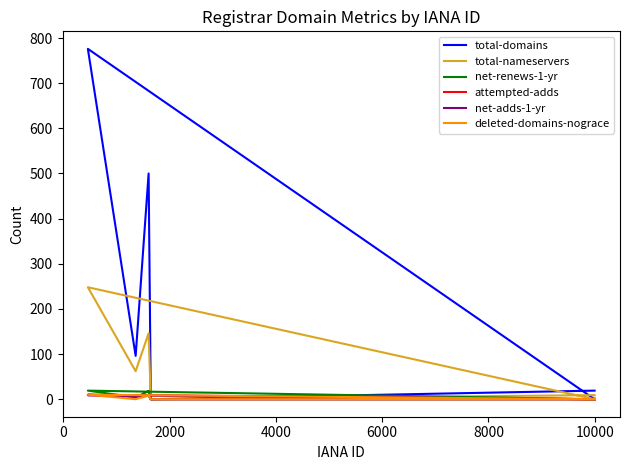

True or false: total-nameservers and attempted-adds intersect in this chart.

False